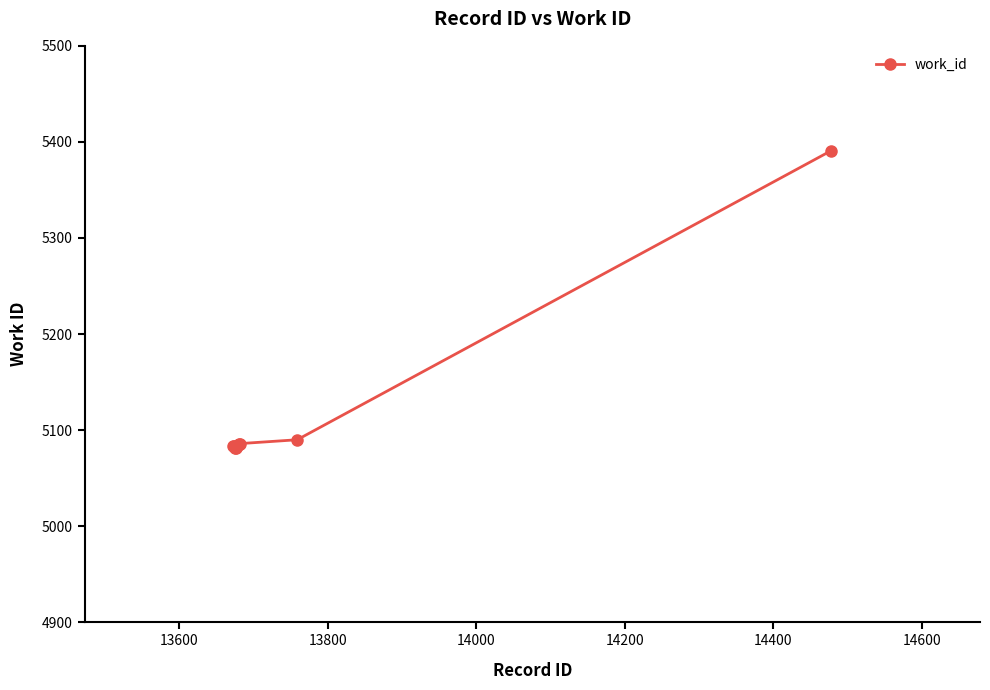

What is the greatest value displayed?

5391